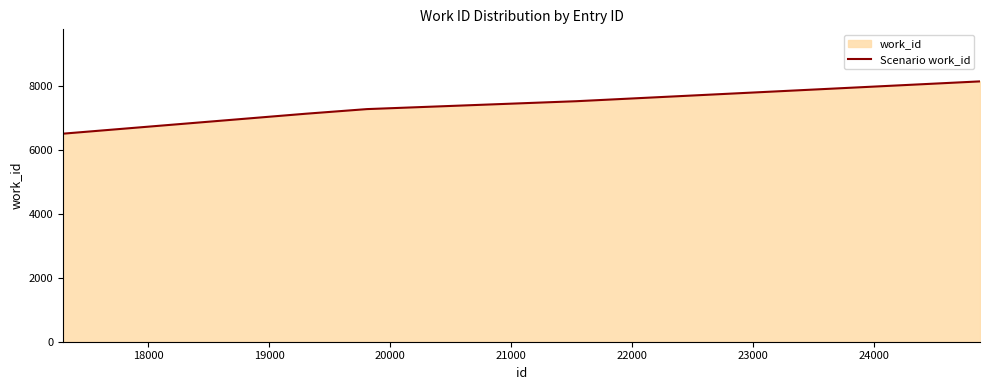

What is the difference between the maximum and minimum values?

1633